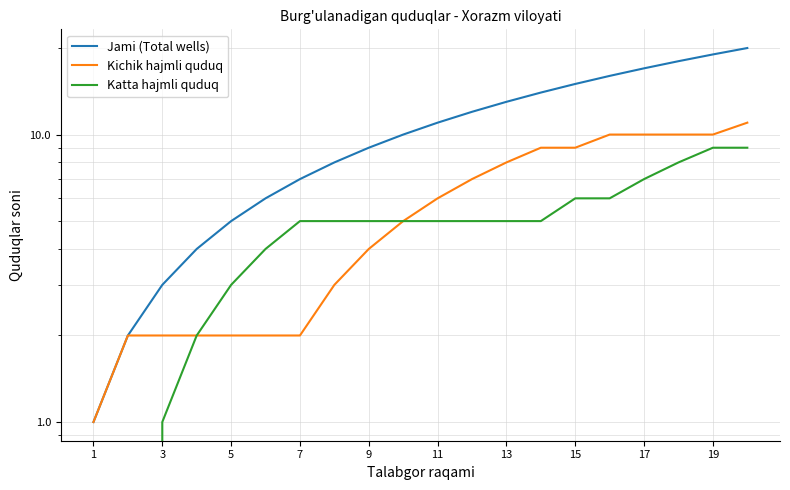

True or false: Jami (Total wells) and Katta hajmli quduq cross at least once.

False